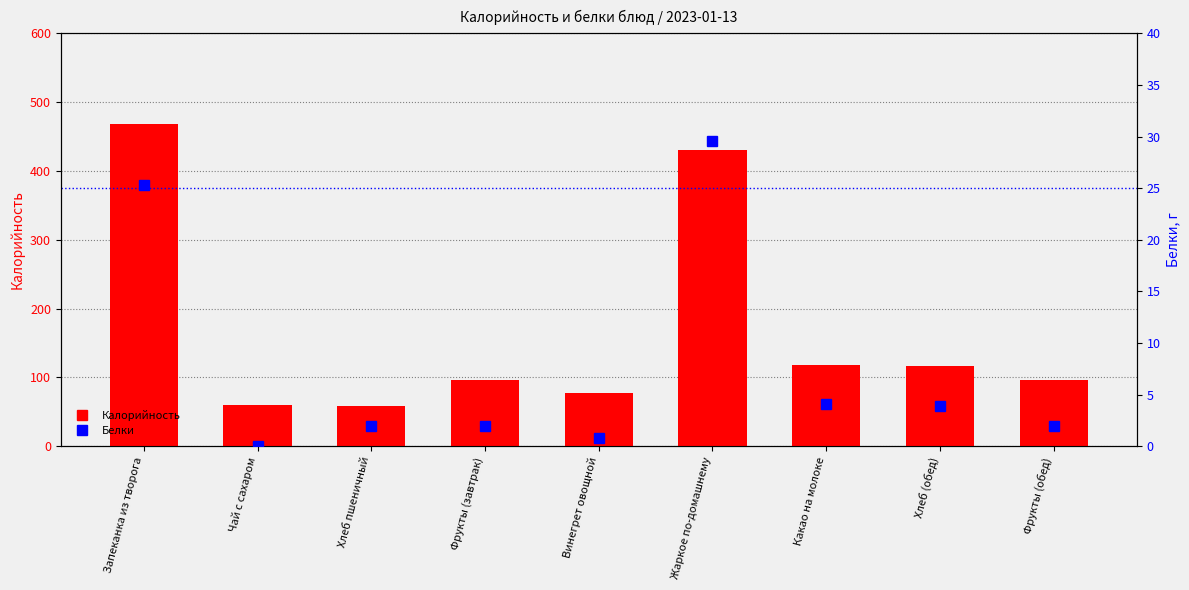

What is the average value of the Белки series?

7.7